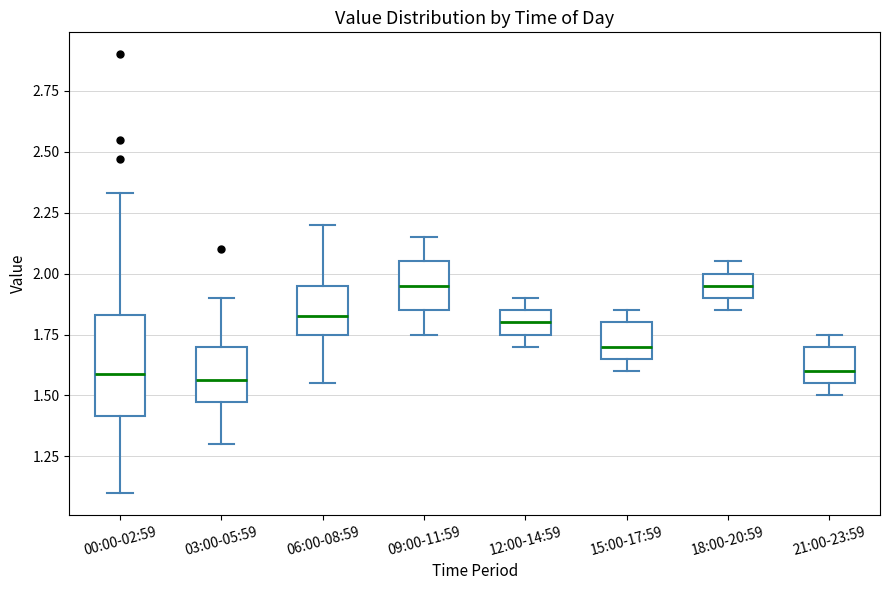

Reading left to right, transcribe this box plot: for each box, give where its median line is, the range the box spans, and where its two whiskers end, as read against the y-axis. The values are not printed on the chart, so give them approximately, as read against the axis.

00:00-02:59: median 1.60, box 1.40 to 1.85, whiskers 1.10 to 2.35
03:00-05:59: median 1.55, box 1.45 to 1.70, whiskers 1.30 to 1.90
06:00-08:59: median 1.85, box 1.75 to 1.95, whiskers 1.55 to 2.20
09:00-11:59: median 1.95, box 1.85 to 2.05, whiskers 1.75 to 2.15
12:00-14:59: median 1.80, box 1.75 to 1.85, whiskers 1.70 to 1.90
15:00-17:59: median 1.70, box 1.65 to 1.80, whiskers 1.60 to 1.85
18:00-20:59: median 1.95, box 1.90 to 2.00, whiskers 1.85 to 2.05
21:00-23:59: median 1.60, box 1.55 to 1.70, whiskers 1.50 to 1.75